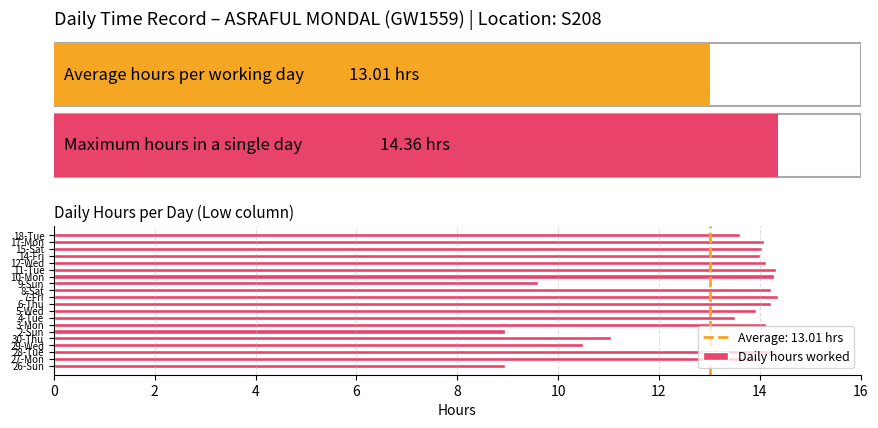

What is the maximum value shown in the chart?

14.4